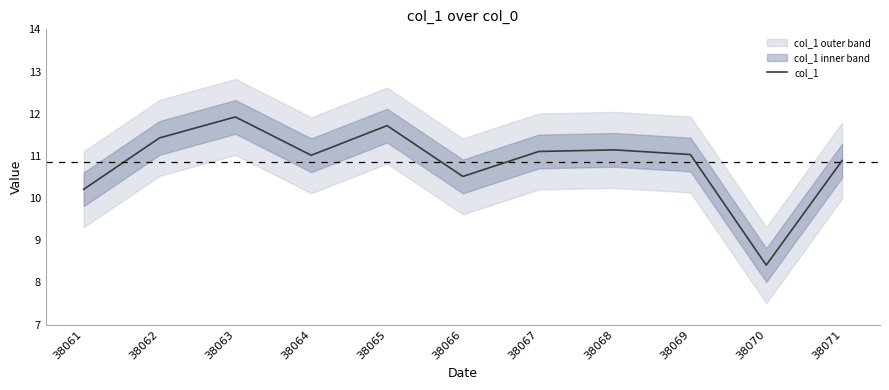

Rank the categories by value from highest to lowest.

38063, 38065, 38062, 38068, 38067, 38069, 38064, 38071, 38066, 38061, 38070